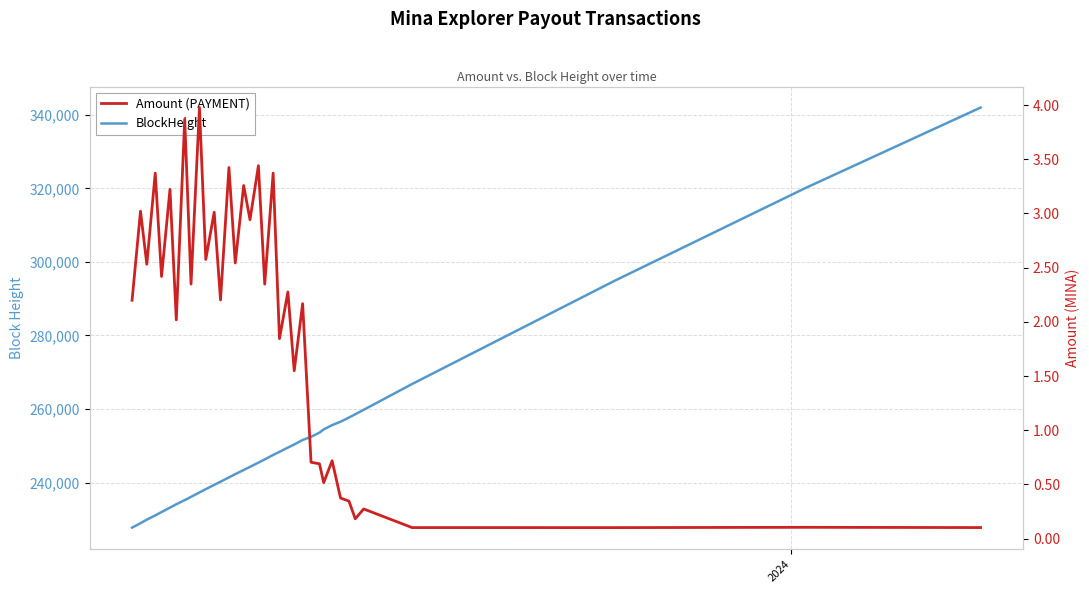

True or false: Amount (PAYMENT) and BlockHeight cross at least once.

False